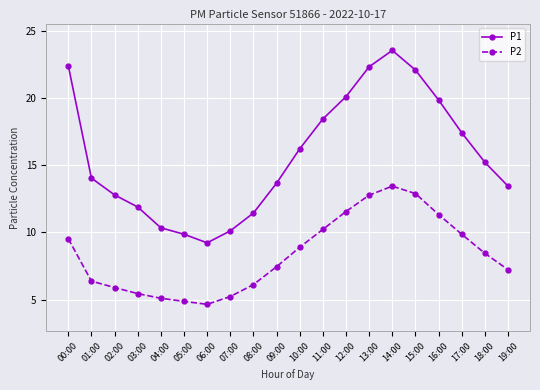

What is the greatest value displayed?

23.6